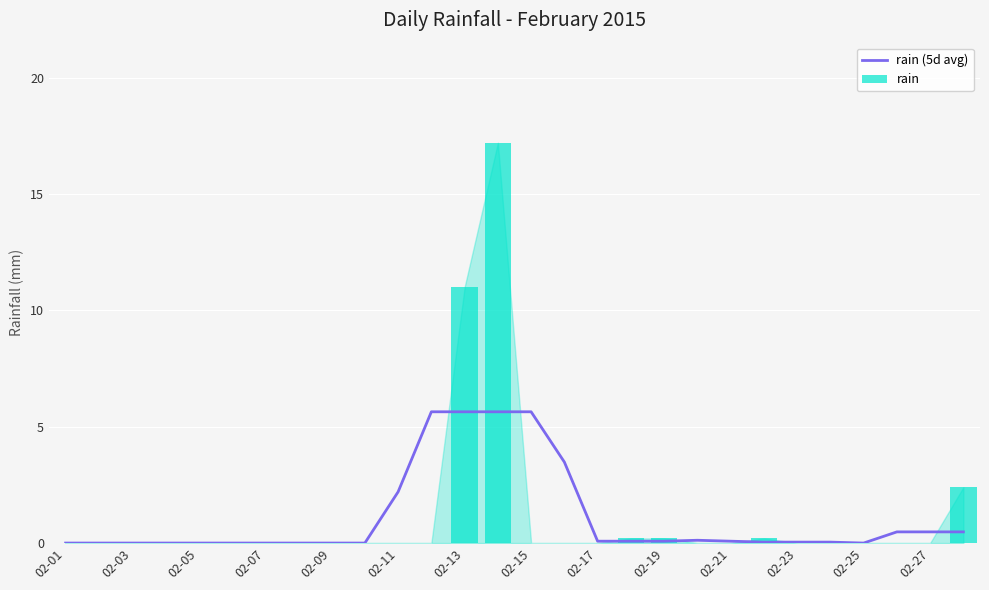

Reading left to right, what are all the values shown in this chart?

rain (5d avg): 0.0	0.0	0.0	0.0	0.0	0.0	0.0	0.0	0.0	0.0	2.2	5.6	5.6	5.6	5.6	3.5	0.1	0.1	0.1	0.1	0.1	0.0	0.0	0.0	0.0	0.5	0.5	0.5
rain: 0.0	0.0	0.0	0.0	0.0	0.0	0.0	0.0	0.0	0.0	0.0	0.0	11.0	17.2	0.0	0.0	0.0	0.2	0.2	0.0	0.0	0.2	0.0	0.0	0.0	0.0	0.0	2.4